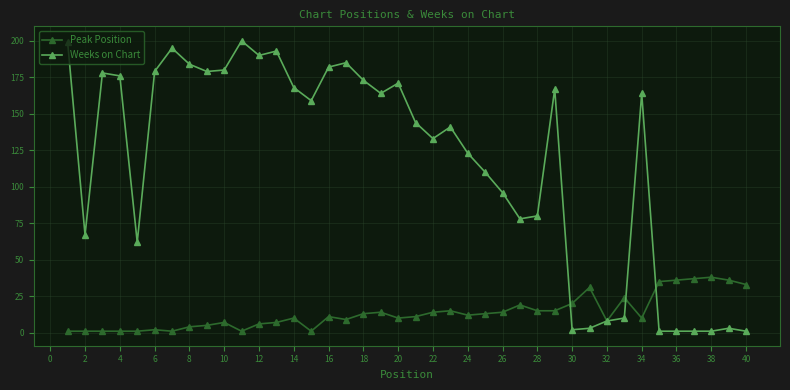

Which series has the largest total across all categories?

Weeks on Chart